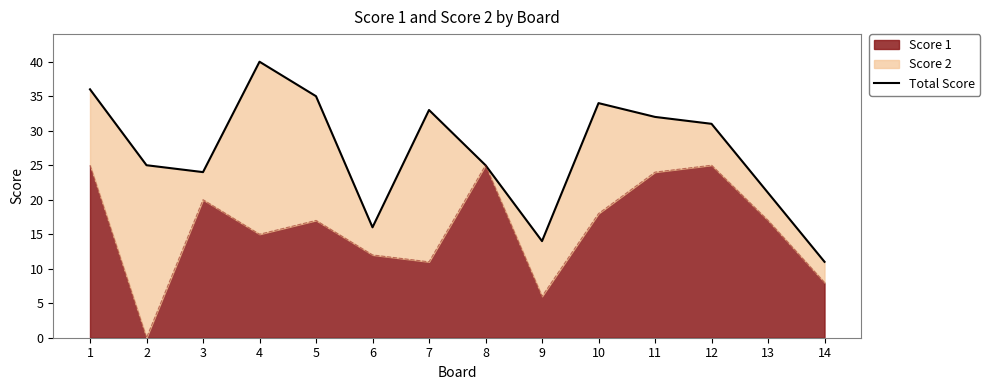

At which label does the data first exceed 31?

1